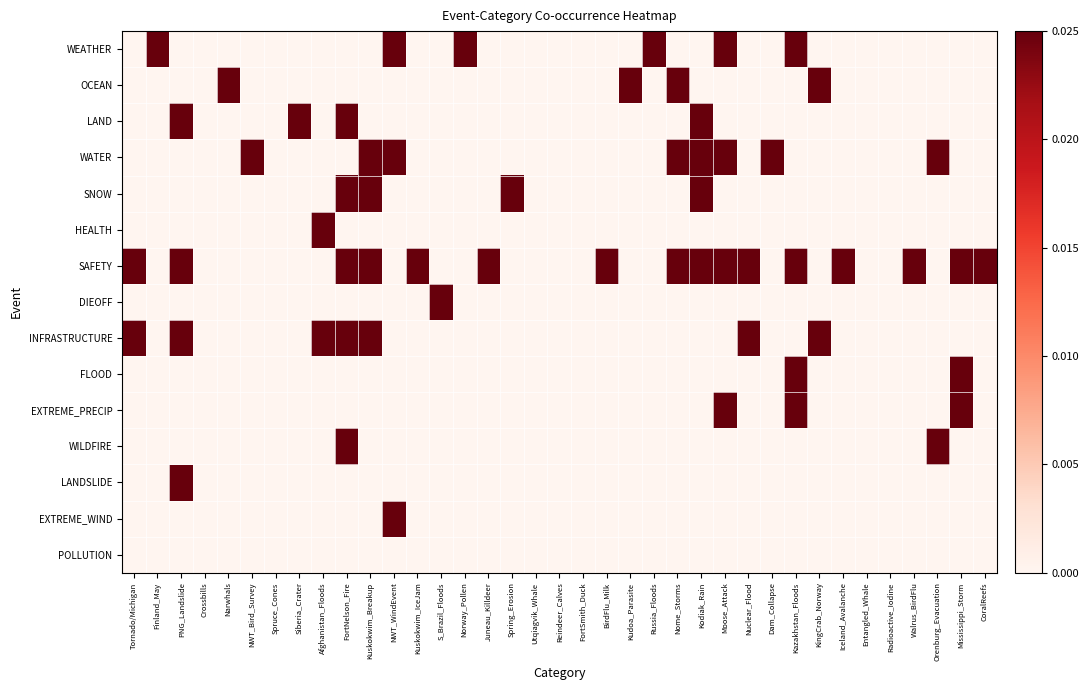

Which series has the largest total across all categories?

SAFETY